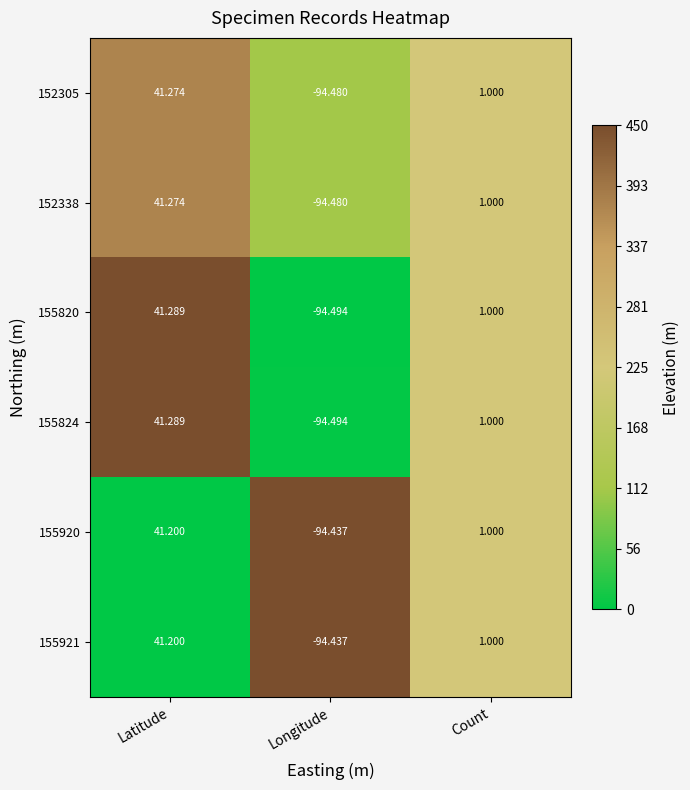

Is the value of 155824 at Latitude greater than the value of 155820 at Longitude?

Yes